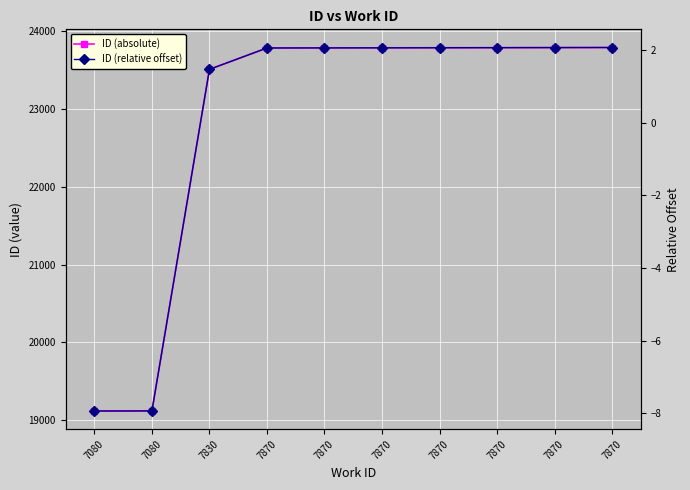

Count the number of data series in this chart.

2